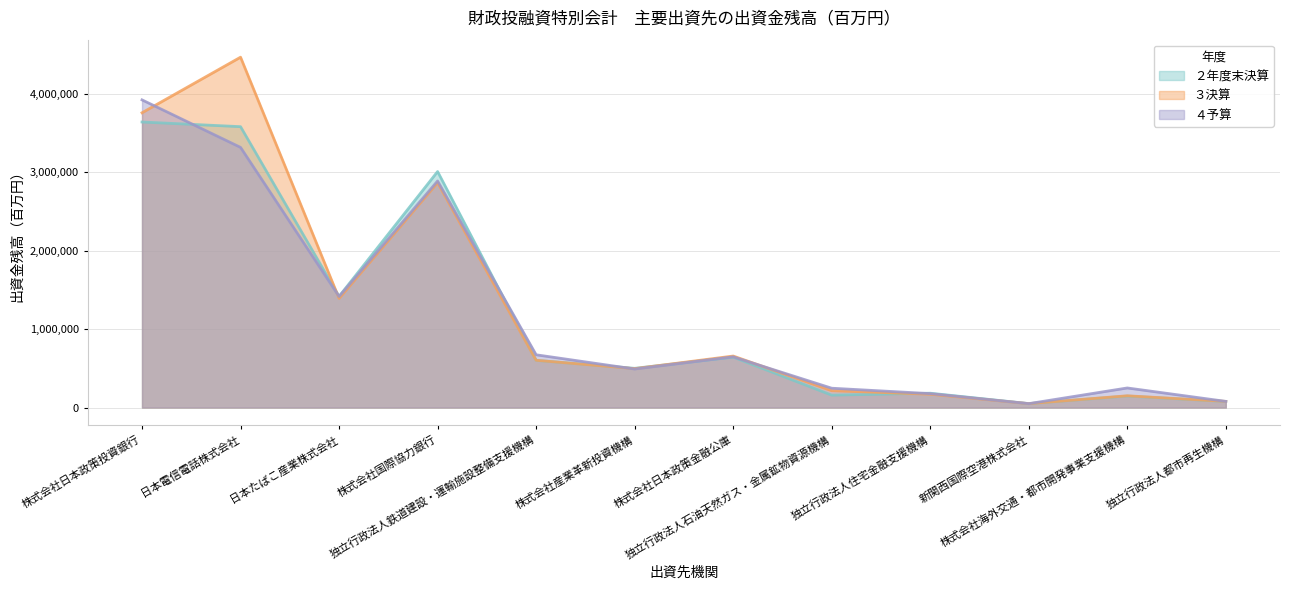

Reading left to right, extract all data points from this chart.

２年度末決算: 株式会社日本政策投資銀行=3641084	日本電信電話株式会社=3581667	日本たばこ産業株式会社=1416667	株式会社国際協力銀行=3009474	独立行政法人鉄道建設・運輸施設整備支援機構=601830	株式会社産業革新投資機構=500369	株式会社日本政策金融公庫=643039	独立行政法人石油天然ガス・金属鉱物資源機構=158420	独立行政法人住宅金融支援機構=182973	新関西国際空港株式会社=50611	株式会社海外交通・都市開発事業支援機構=146638	独立行政法人都市再生機構=77434
３決算: 株式会社日本政策投資銀行=3758881	日本電信電話株式会社=4467632	日本たばこ産業株式会社=1391667	株式会社国際協力銀行=2867205	独立行政法人鉄道建設・運輸施設整備支援機構=602907	株式会社産業革新投資機構=496191	株式会社日本政策金融公庫=657007	独立行政法人石油天然ガス・金属鉱物資源機構=215142	独立行政法人住宅金融支援機構=169778	新関西国際空港株式会社=49876	株式会社海外交通・都市開発事業支援機構=150152	独立行政法人都市再生機構=78553
４予算: 株式会社日本政策投資銀行=3923234	日本電信電話株式会社=3317573	日本たばこ産業株式会社=1416667	株式会社国際協力銀行=2889270	独立行政法人鉄道建設・運輸施設整備支援機構=672858	株式会社産業革新投資機構=491397	株式会社日本政策金融公庫=646480	独立行政法人石油天然ガス・金属鉱物資源機構=246747	独立行政法人住宅金融支援機構=177825	新関西国際空港株式会社=49940	株式会社海外交通・都市開発事業支援機構=249881	独立行政法人都市再生機構=78693